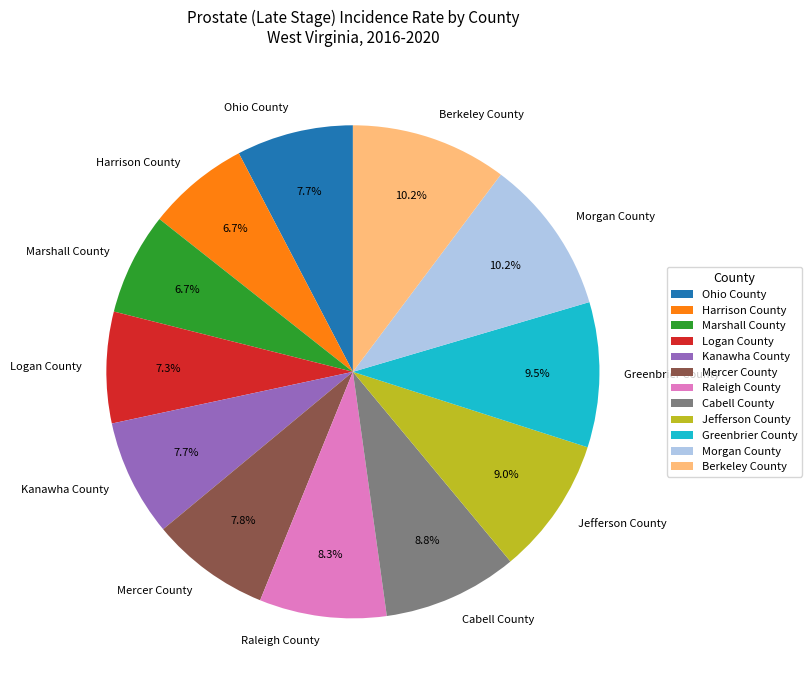

Does Jefferson County represent more than half of the total?

No